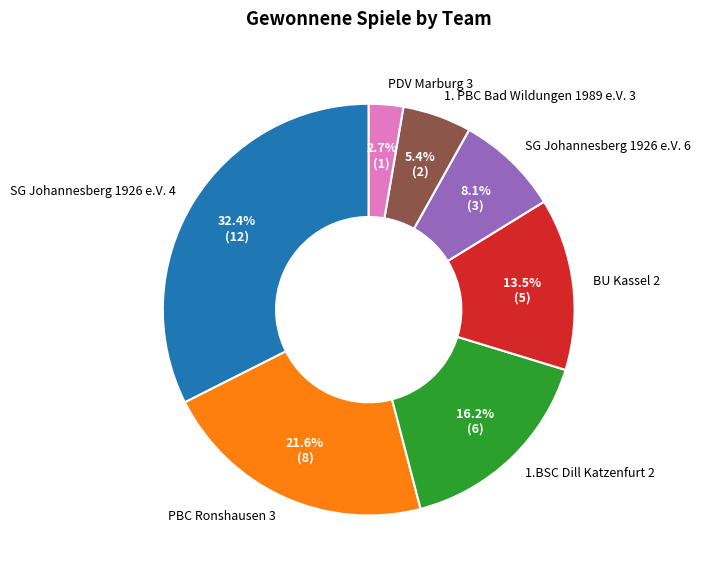

Which slice is the smallest?

PDV Marburg 3